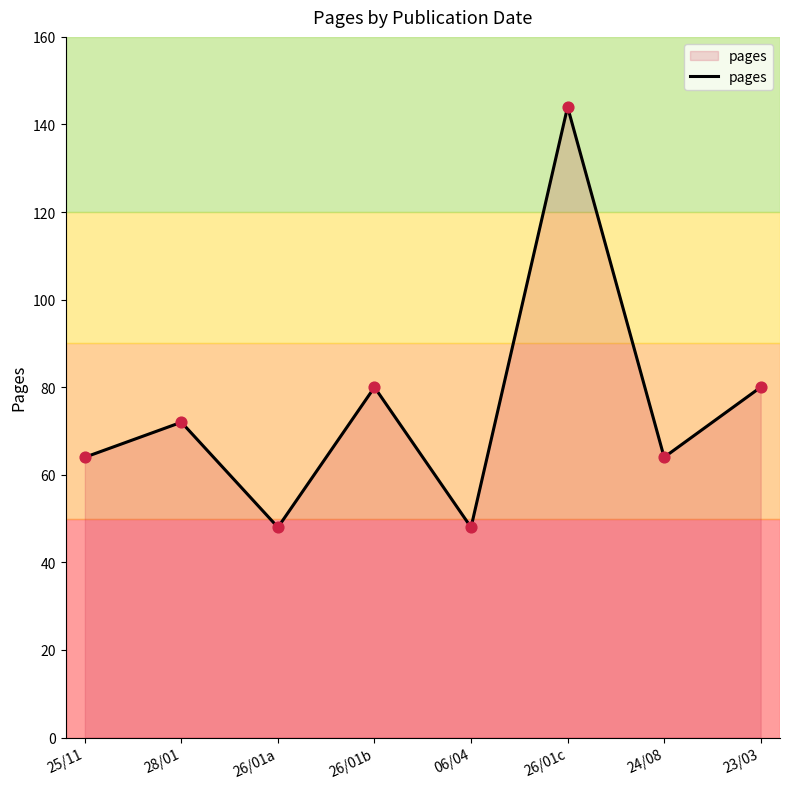

Which has a higher value, 28/01 or 06/04?

28/01